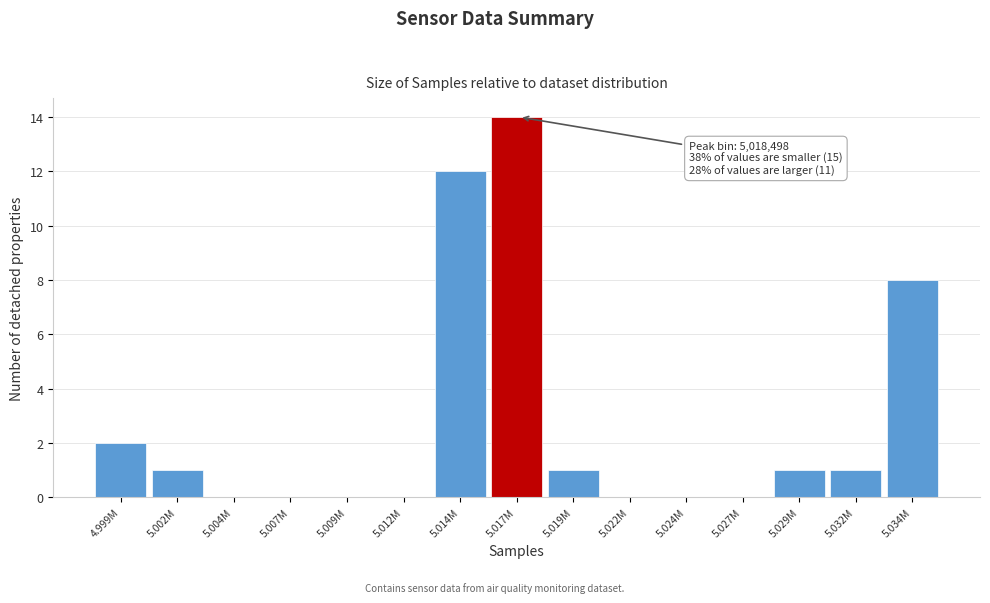

Reading right to left, what are all the values shown in this chart?

5.034M=8	5.032M=1	5.029M=1	5.027M=0	5.024M=0	5.022M=0	5.019M=1	5.017M=14	5.014M=12	5.012M=0	5.009M=0	5.007M=0	5.004M=0	5.002M=1	4.999M=2